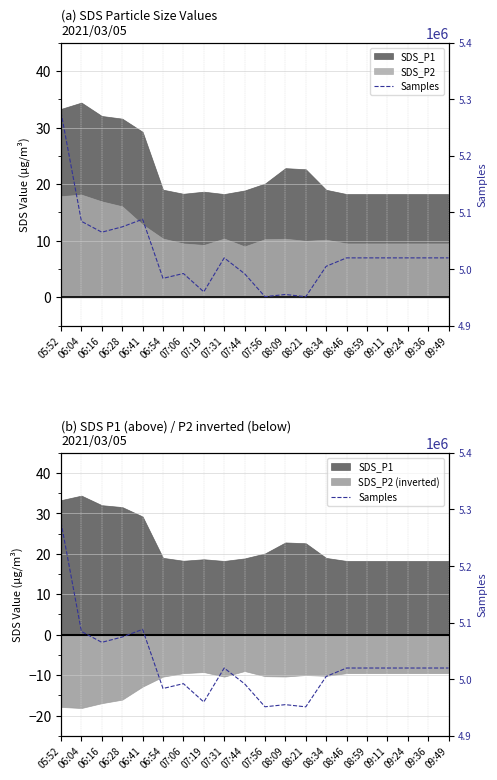

Count the number of values greater than 5019642.

5